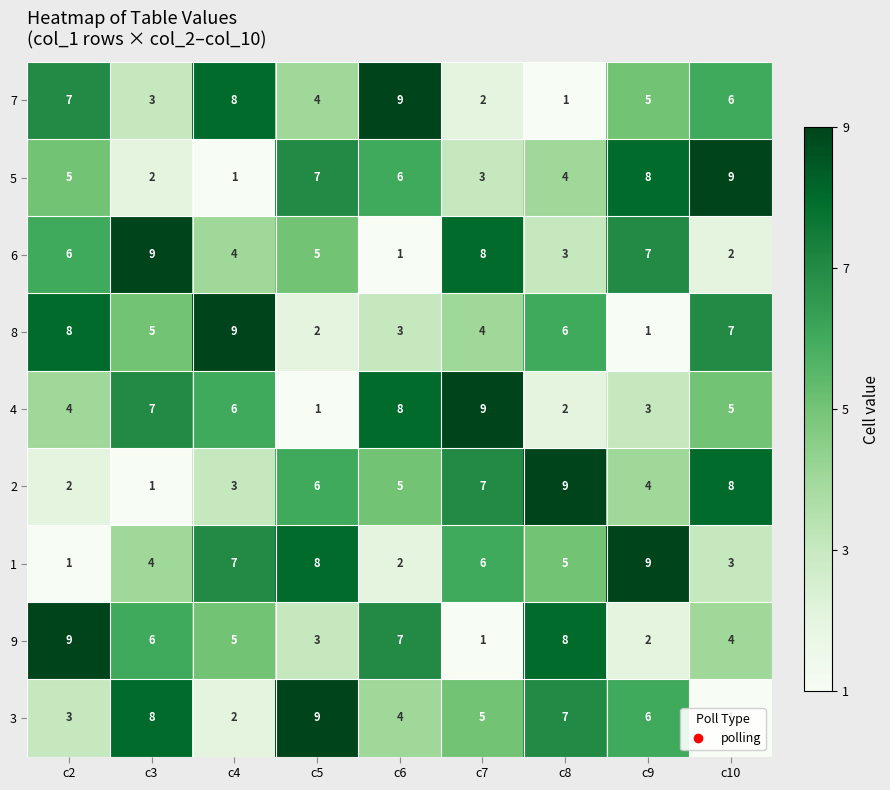

Is the value of 7 at c6 greater than the value of 2 at c4?

Yes